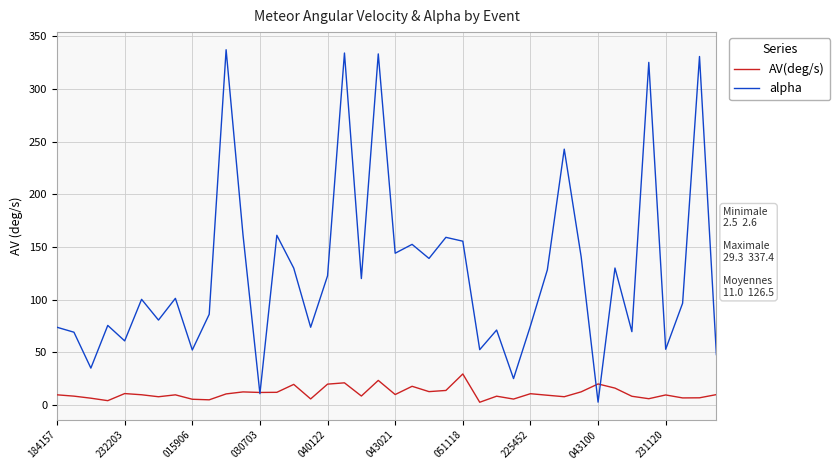

Rank the series by their maximum value, from lowest to highest.

AV(deg/s), alpha